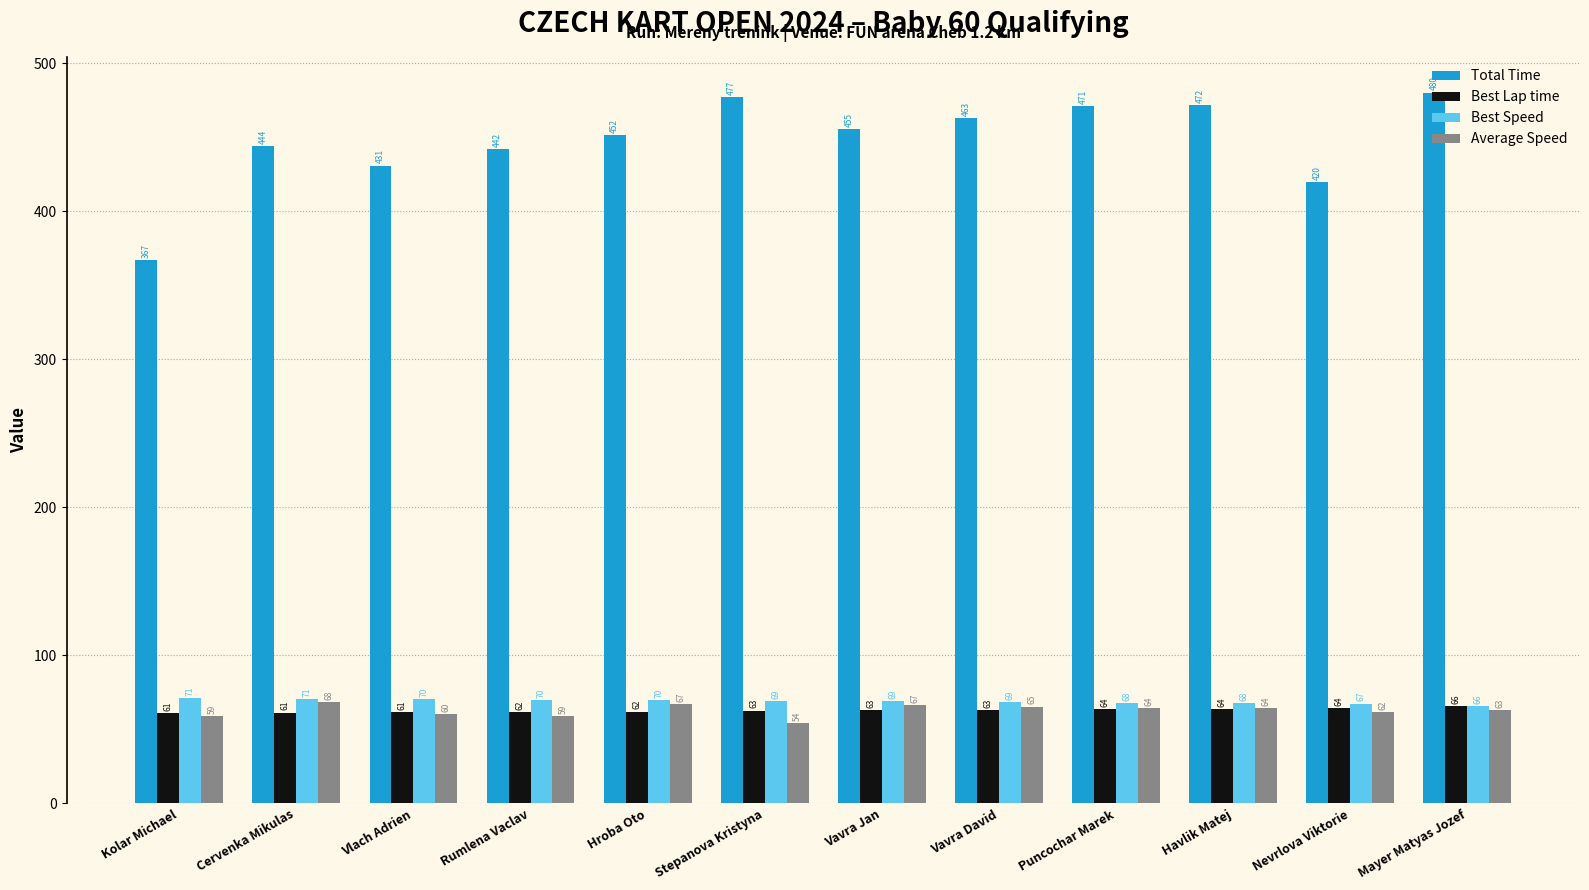

List the series in order of their peak value, lowest first.

Best Lap time, Average Speed, Best Speed, Total Time